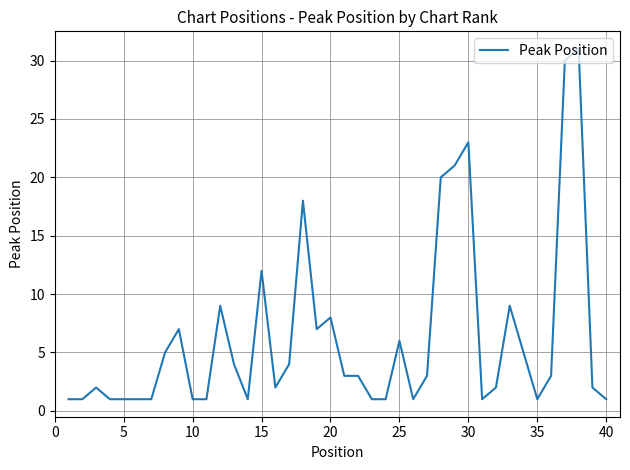

How many lines are shown in the chart?

1